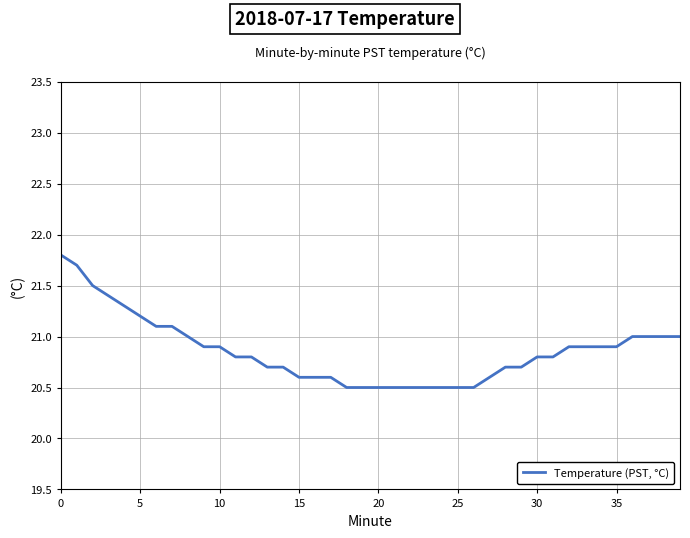

What is the minimum value shown in the chart?

20.5